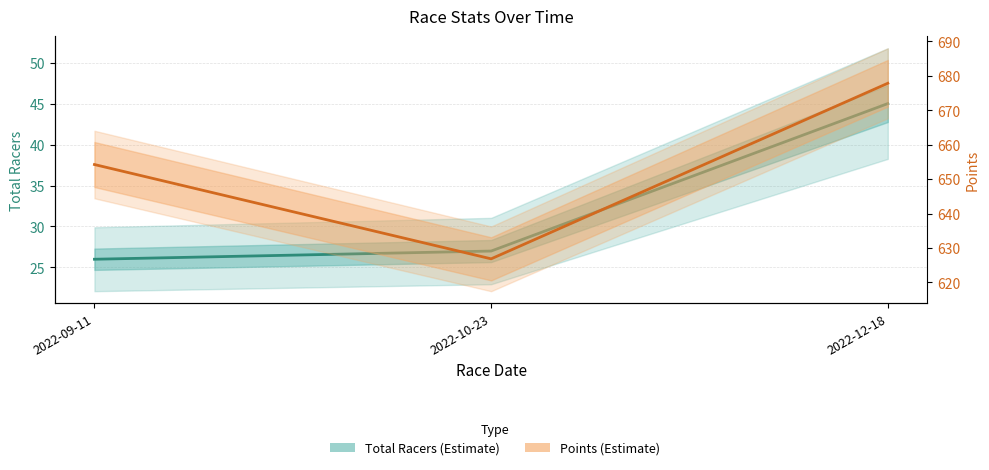

How many series are shown in this chart?

2